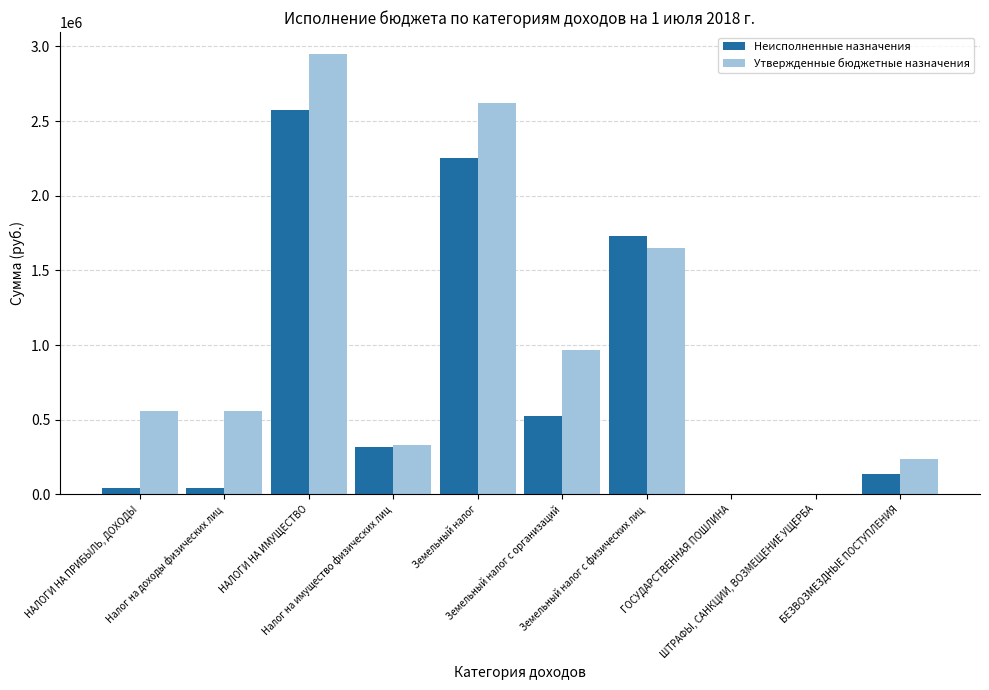

What is the maximum value shown in the chart?

2949100.0